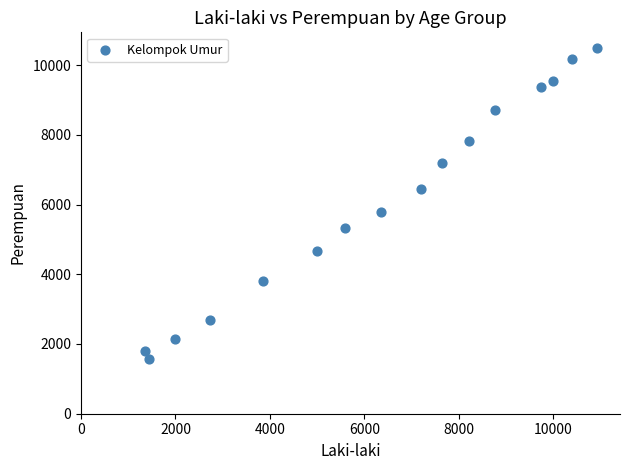

What is the range of Y values (max minus min)?

8920